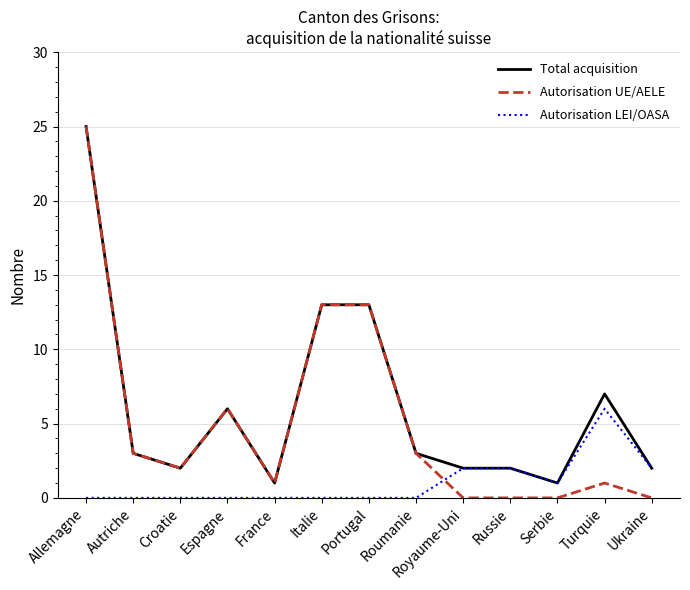

At how many categories does at least one series exceed 20?

1